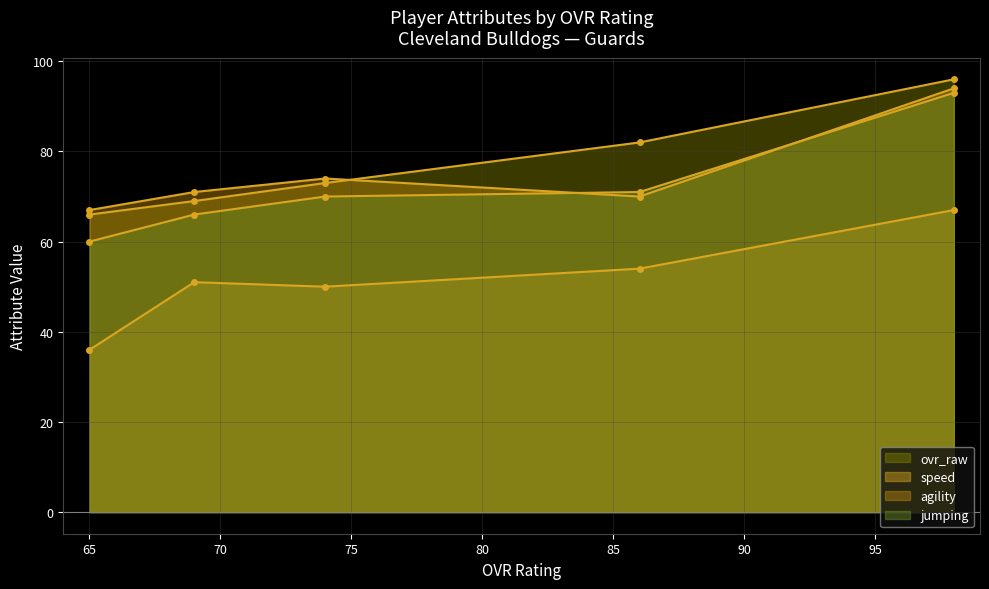

At which category does the chart reach its peak across all series?

98